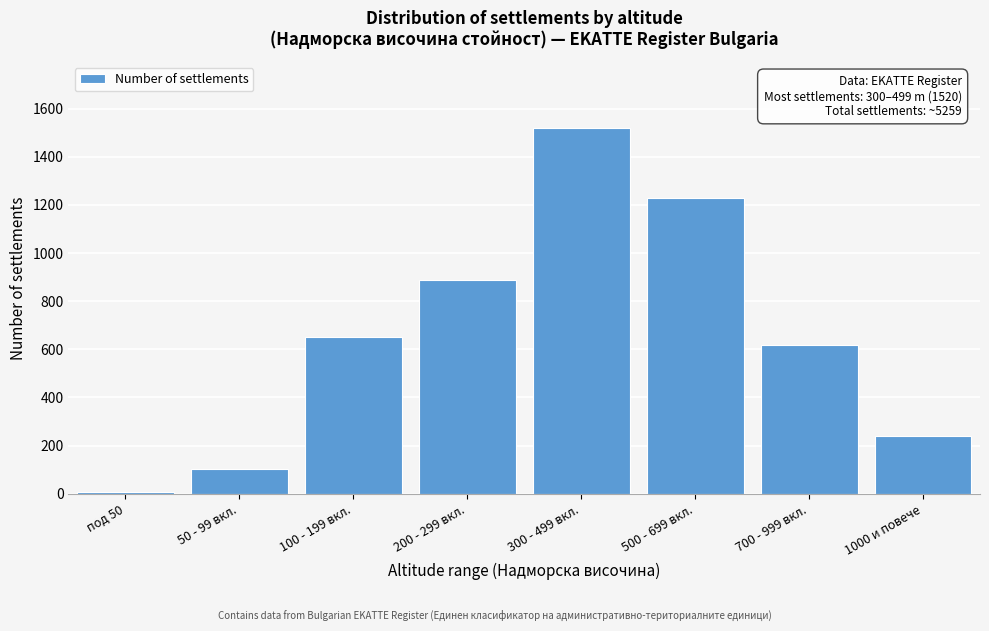

Reading right to left, what are all the values shown in this chart?

1000 и повече=239	700 - 999 вкл.=620	500 - 699 вкл.=1230	300 - 499 вкл.=1520	200 - 299 вкл.=890	100 - 199 вкл.=650	50 - 99 вкл.=102	под 50=8